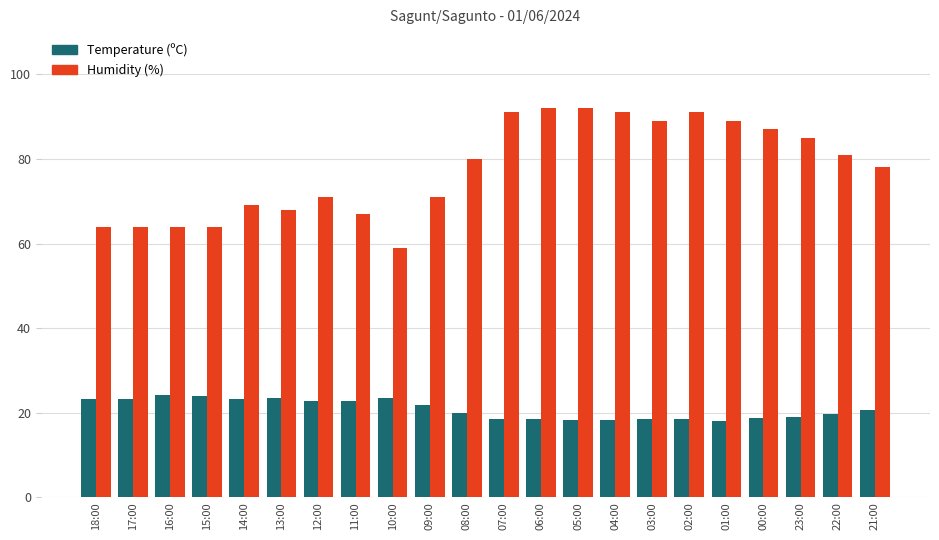

What is the difference between the Temperature (ºC) values at 16:00 and 05:00?

6.0